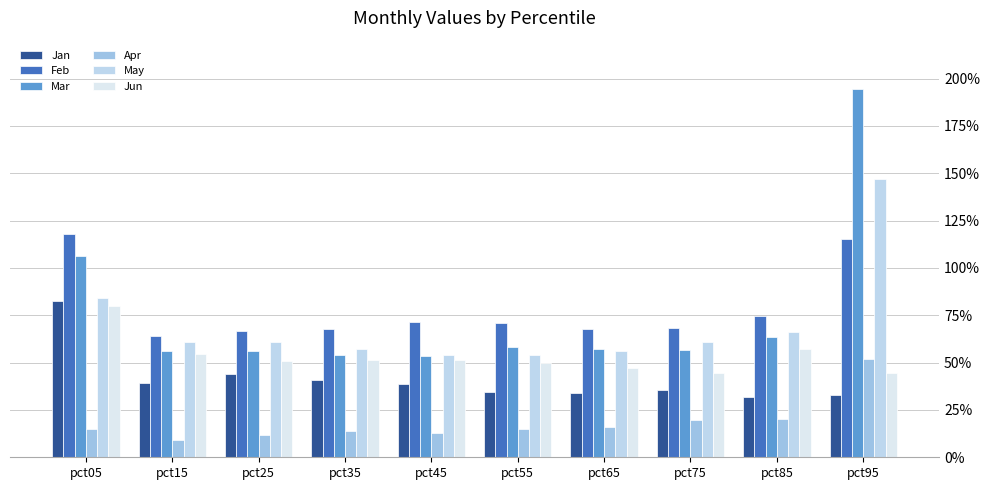

Is the value of Feb at pct95 greater than the value of May at pct95?

No